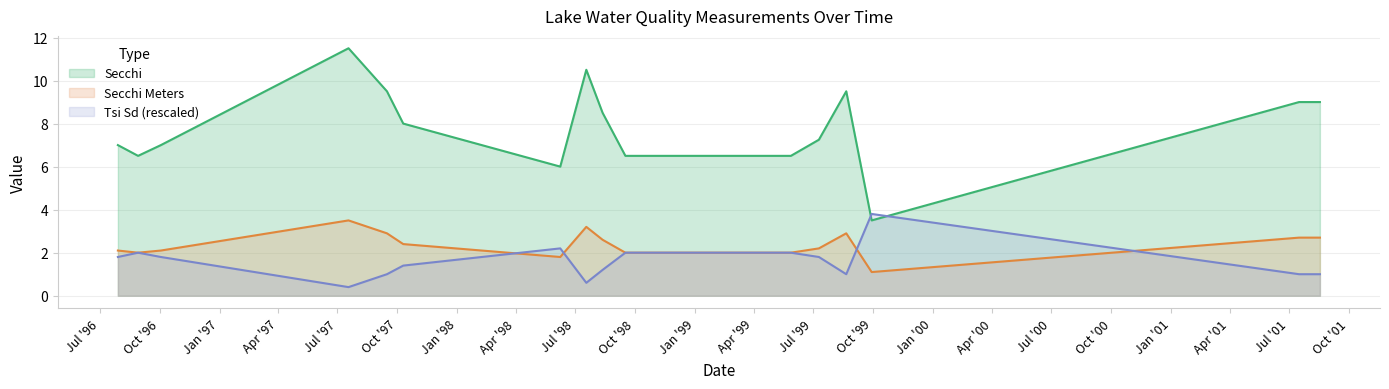

The Secchi Meters series shows 5.4 at 07/18/1998. True or false?

False